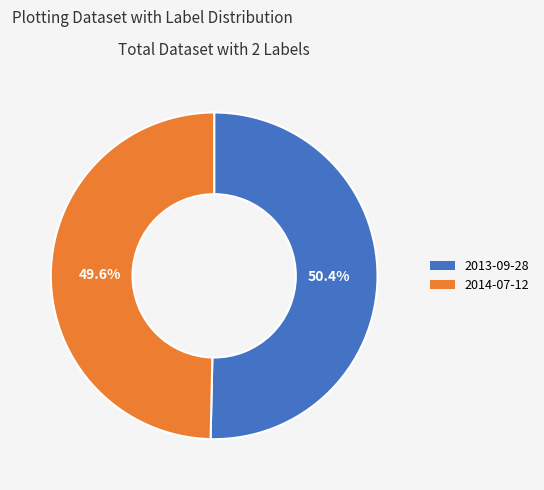

To the nearest percent, what percentage of the pie is 2013-09-28?

50%